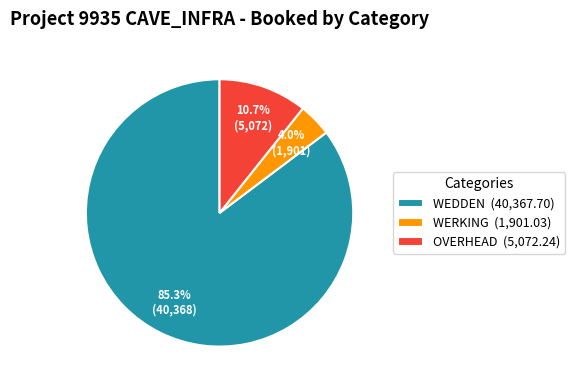

What is the majority slice?

WEDDEN (40,367.70)